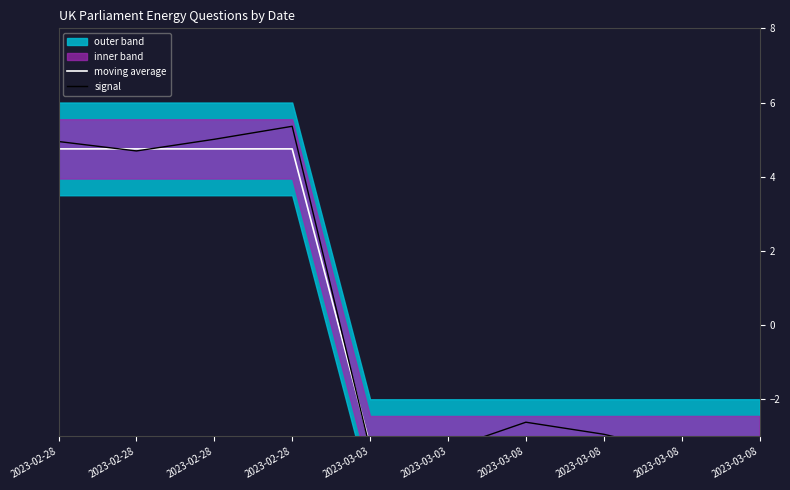

Reading left to right, what are all the values shown in this chart?

moving average: 4.7	4.7	4.7	4.8	-3.2	-3.2	-3.2	-3.2	-3.2	-3.2
signal: 4.9	4.7	5.0	5.4	-3.3	-3.3	-2.6	-2.9	-3.4	-3.0